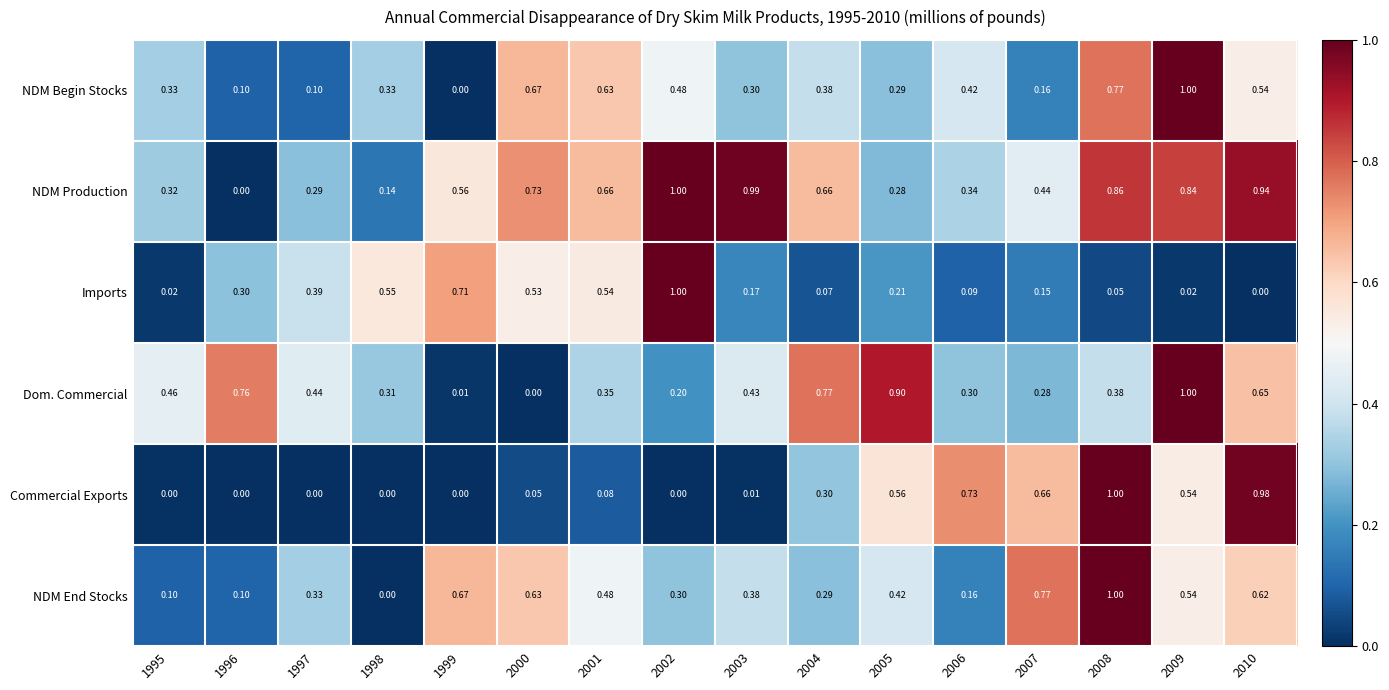

Is the value of Commercial Exports at 2009 greater than the value of NDM Production at 1995?

Yes